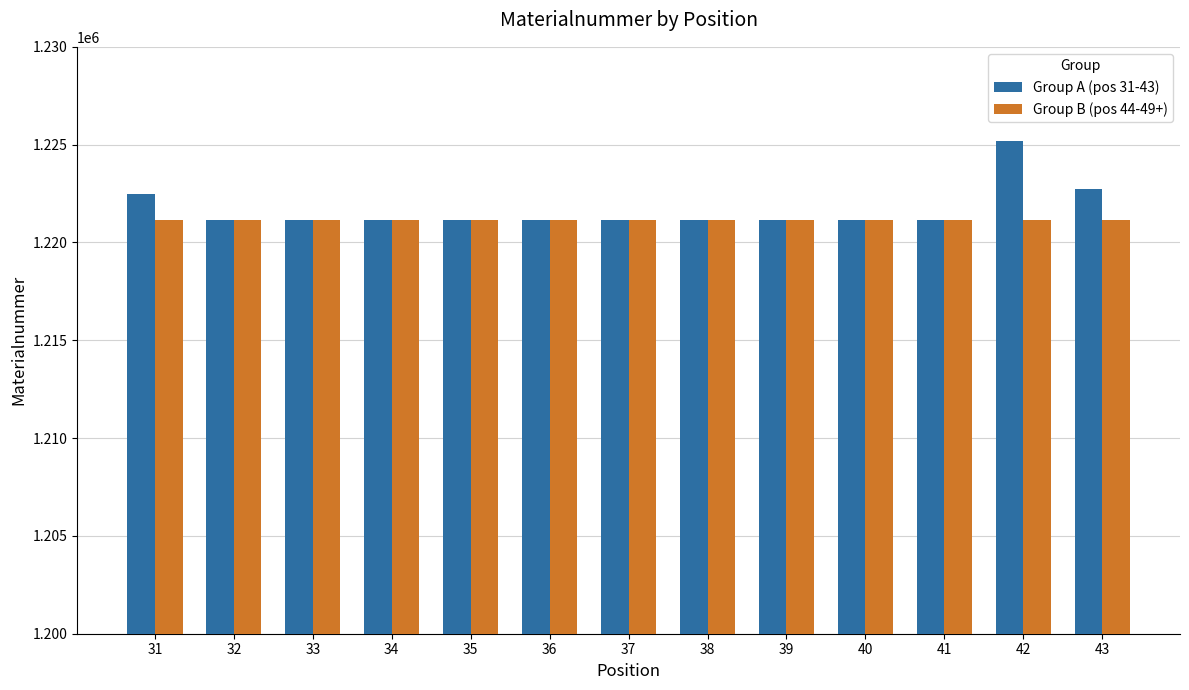

What is the difference between the maximum and second lowest values in the Group A (pos 31-43) series?

4067